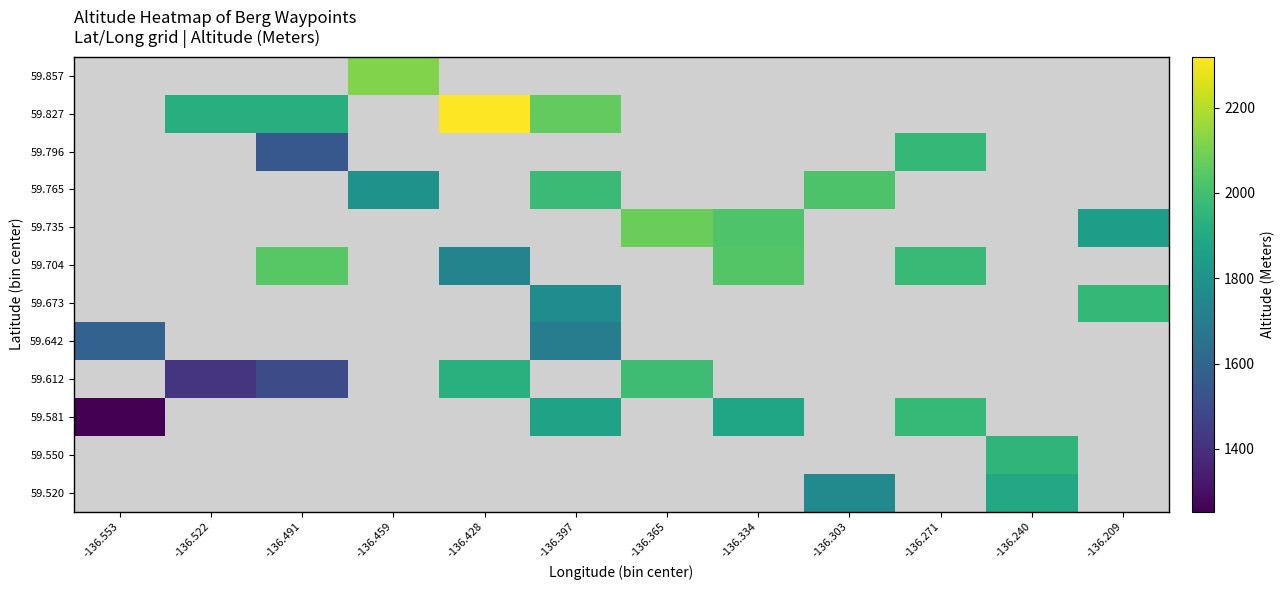

Which has a higher value, -136.271 or -136.334?

-136.334